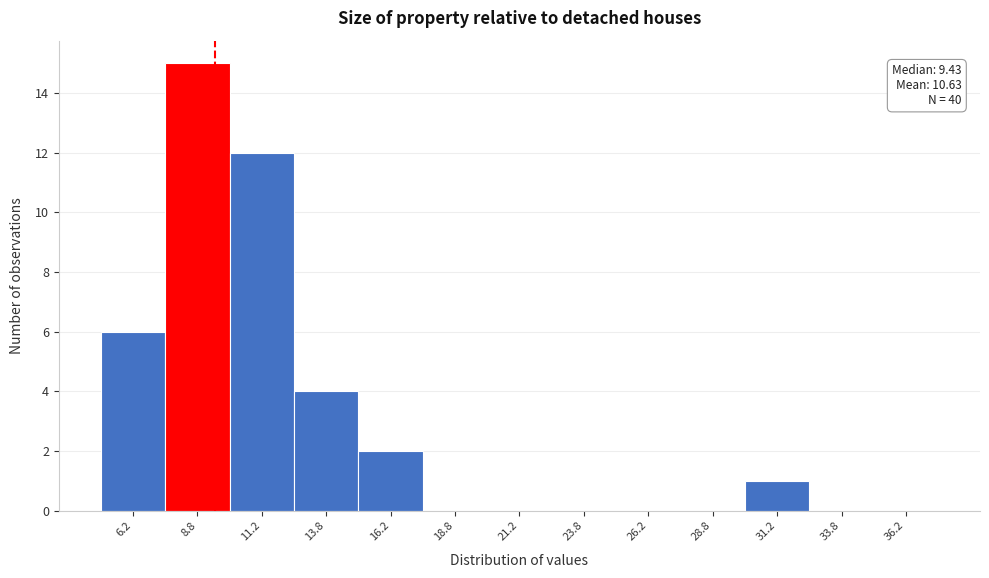

Over which range of the x-axis is the bar tallest?

7.5 to 10.0